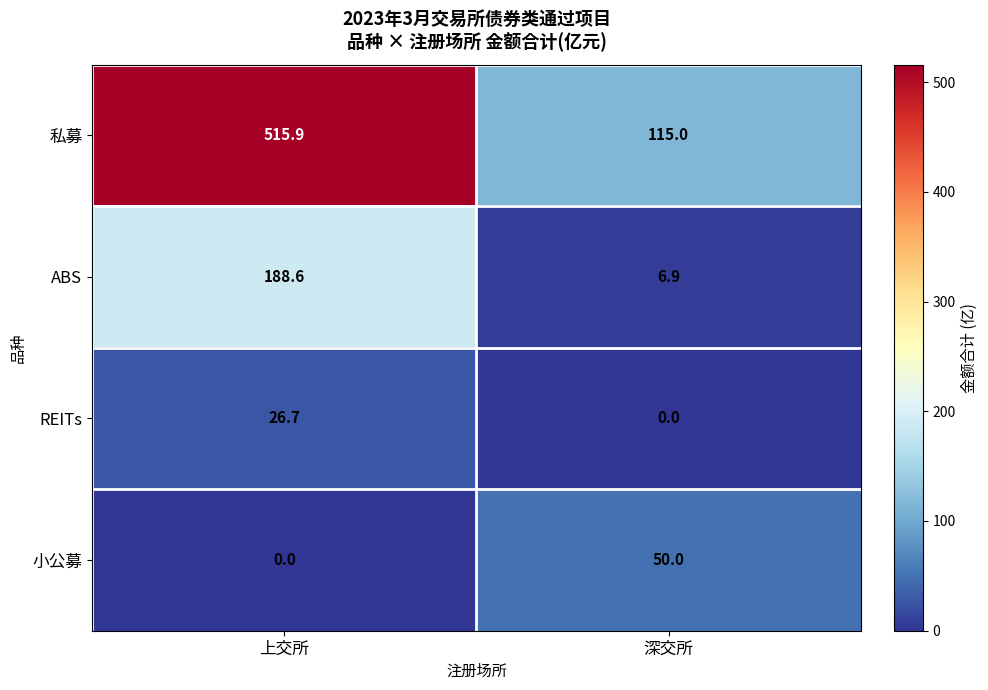

At which label does ABS first exceed 188?

上交所